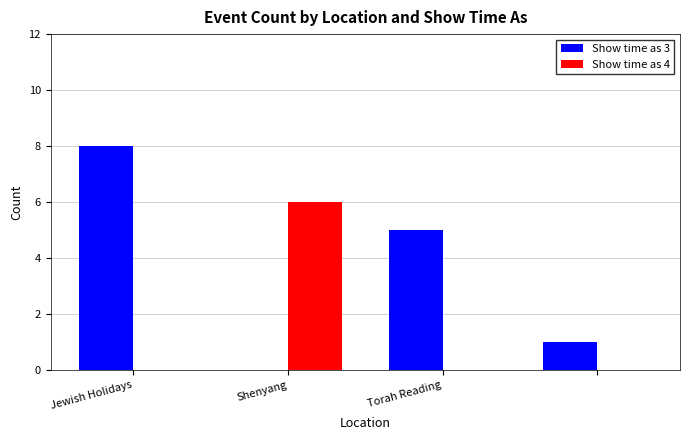

What is the sum of all Show time as 3 values?

14